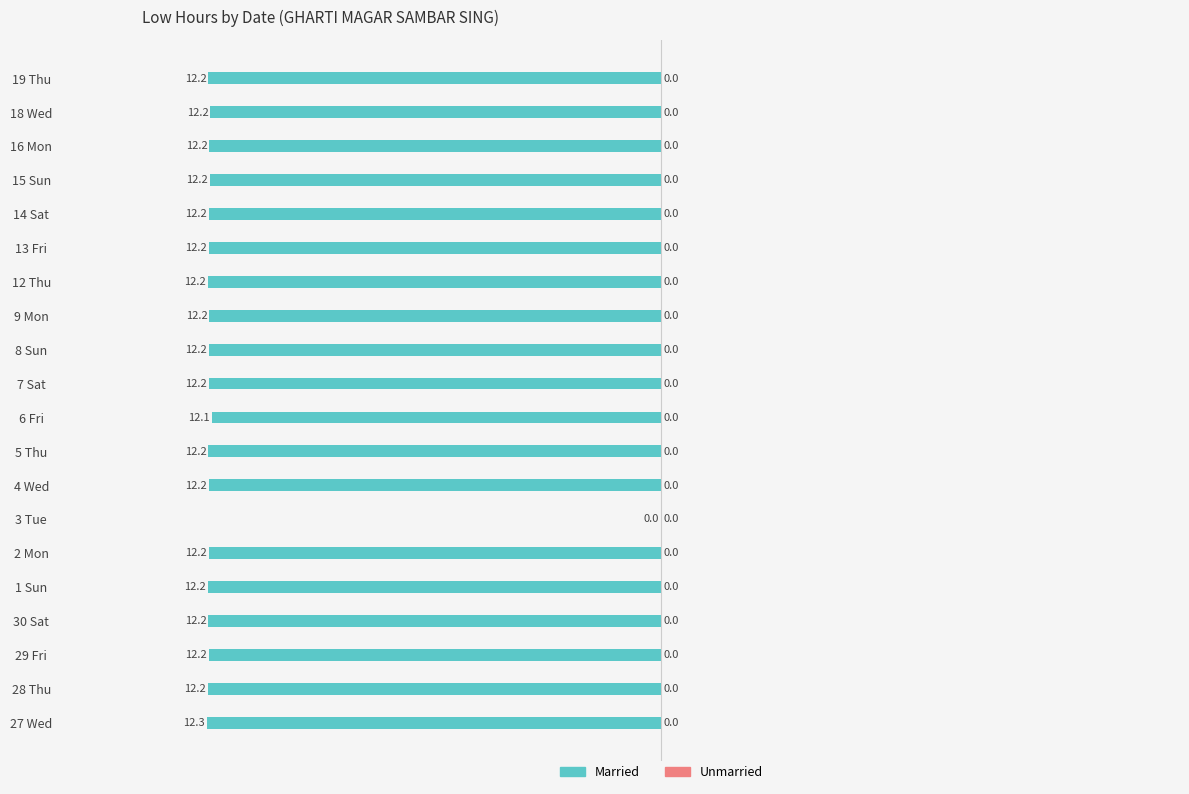

What is the sum of the values at 9 Mon and 29 Fri?

-24.4